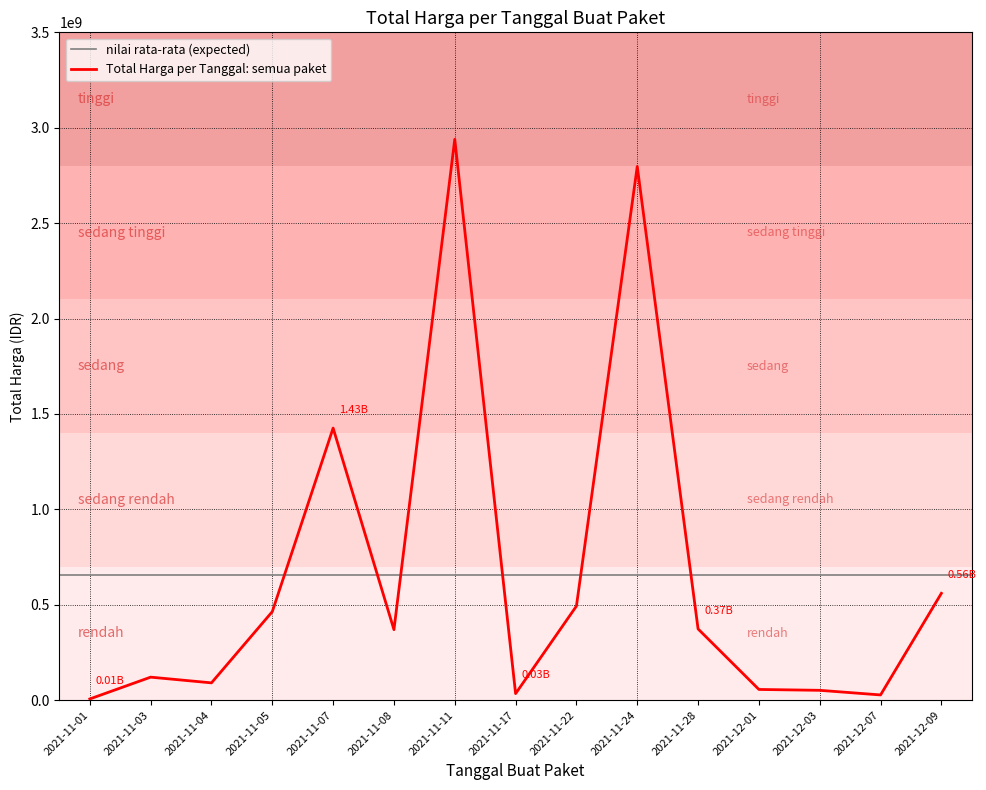

Reading right to left, what are all the values shown in this chart?

559971000	27412000	51601000	56152800	373404000	2796967200	493000000	34292000	2939363240	369536800	1425867900	464002100	90672075	120641270	6393450